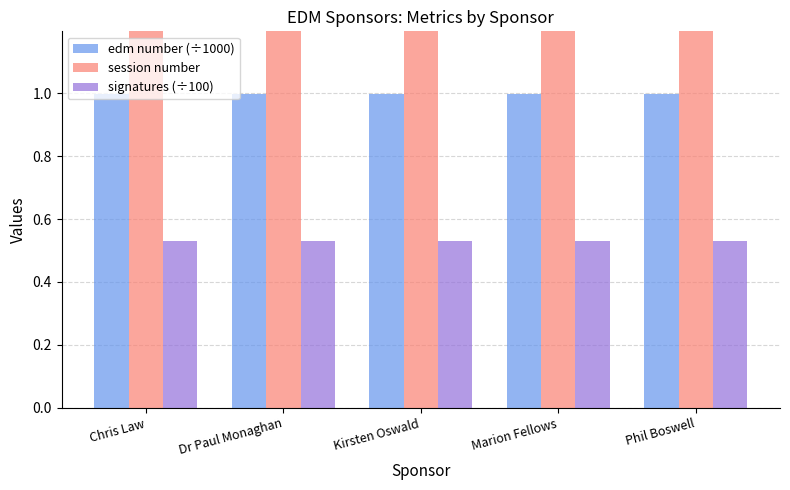

At Chris Law, list the series in order from largest to smallest.

session number, edm number (÷1000), signatures (÷100)